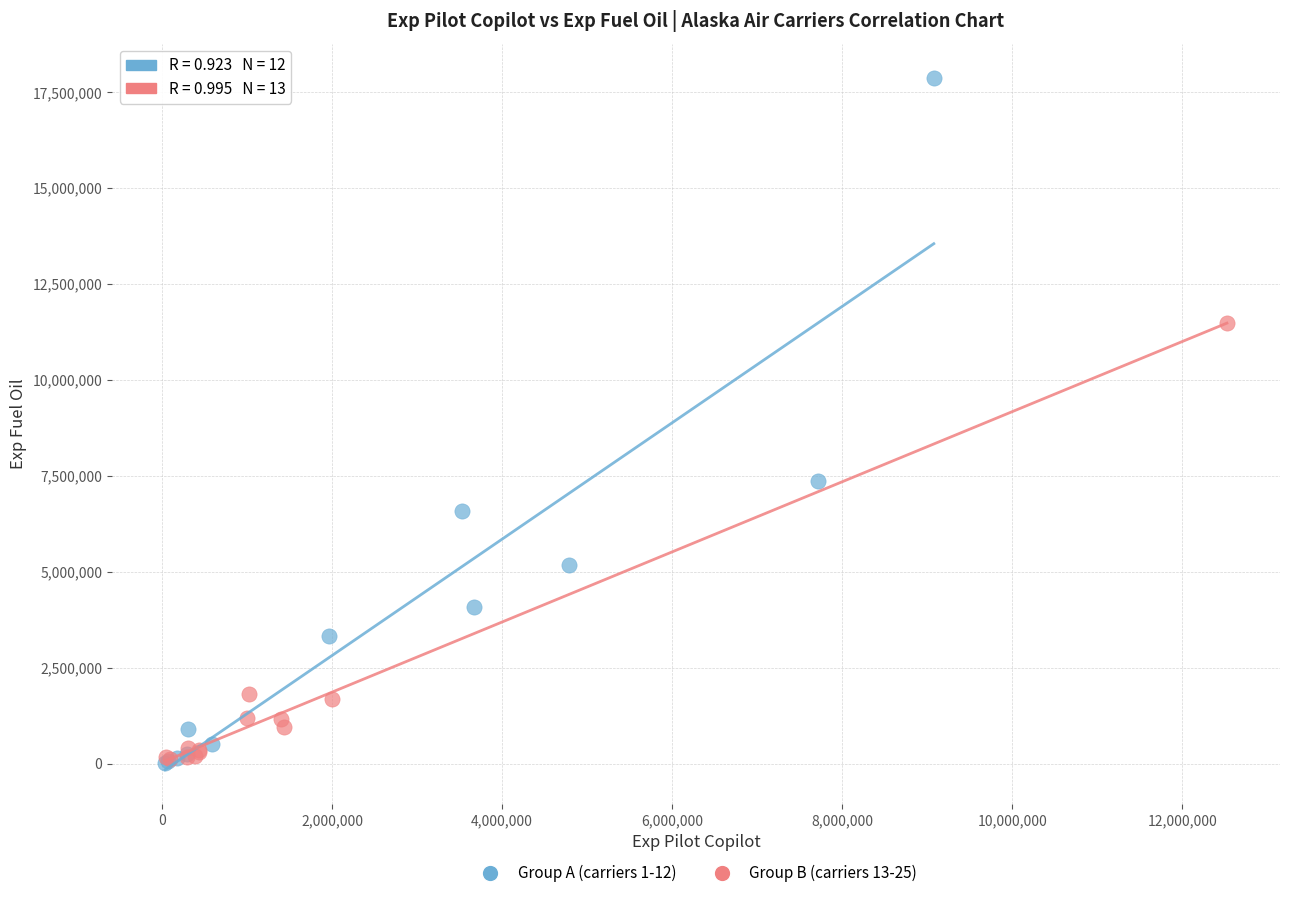

Which series has the widest spread of Y values?

Group A (carriers 1-12)